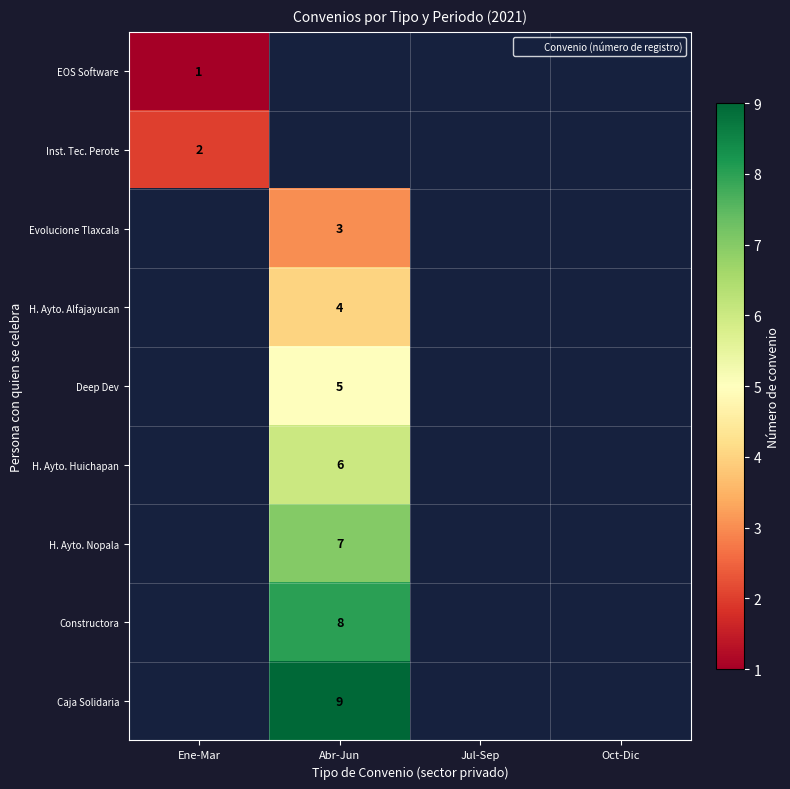

Is it true that Constructora equals 3 at Abr-Jun?

False